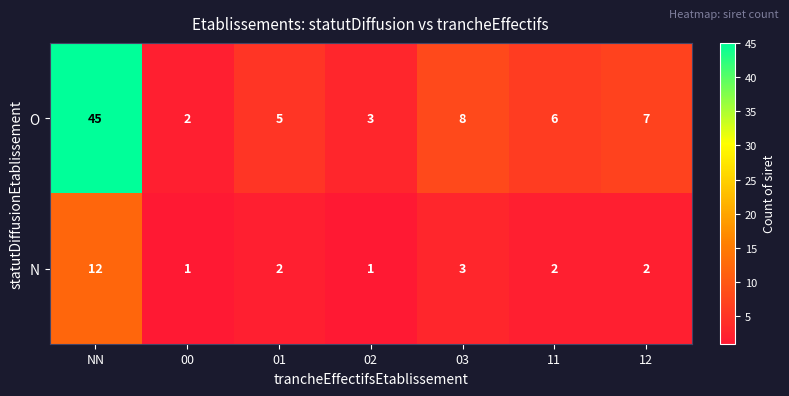

How many distinct data groups are displayed?

2